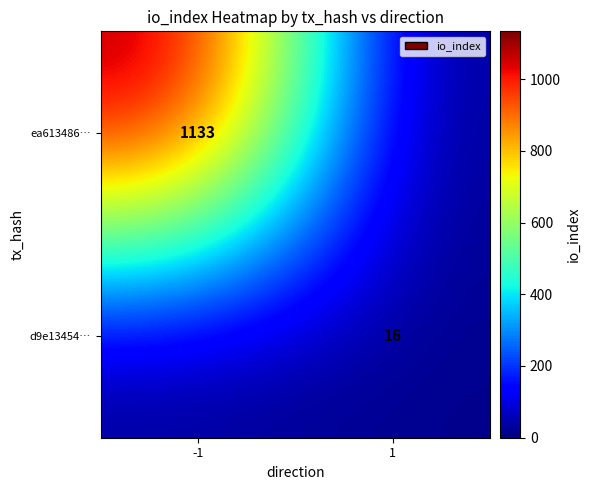

Is it true that ea613486… equals 1133 at -1?

True